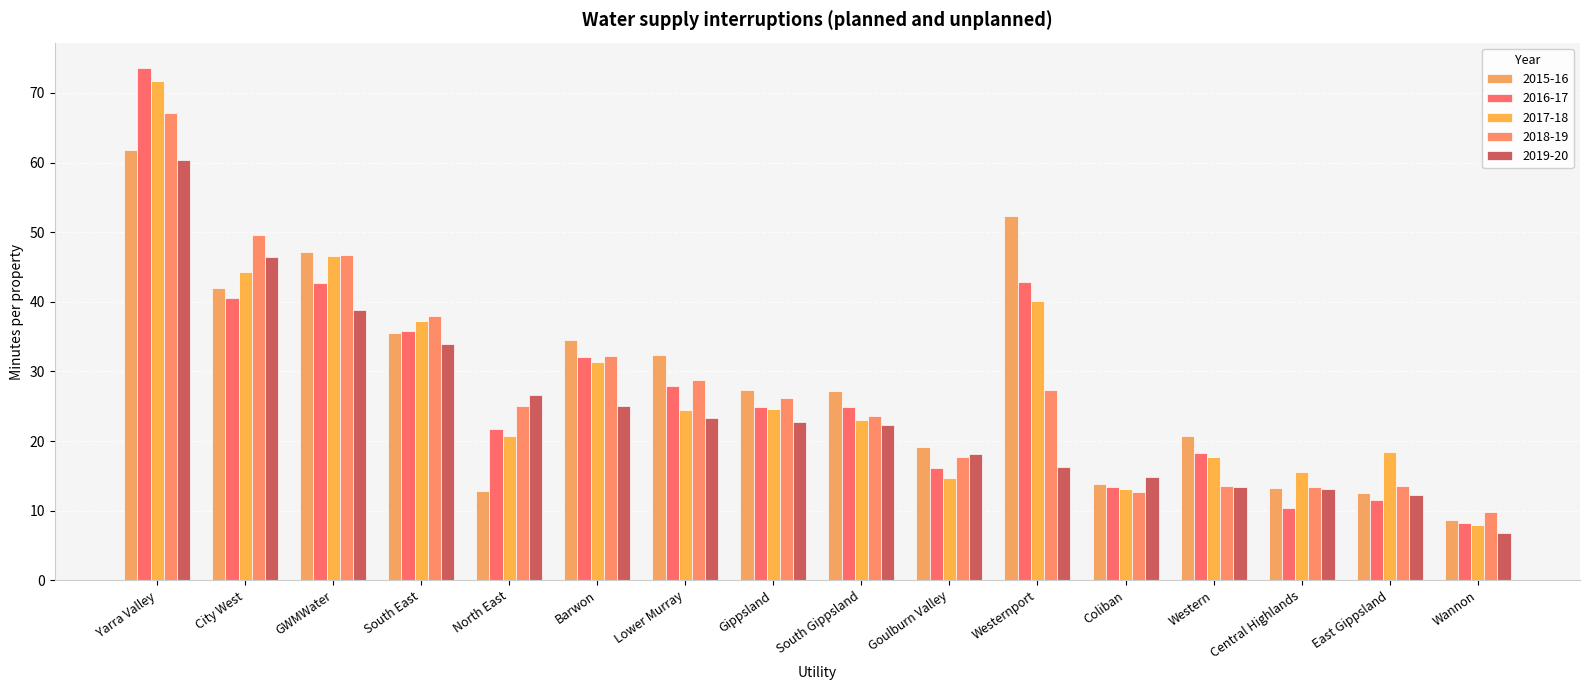

The value of 2018-19 at GWMWater is 9.5. True or false?

False